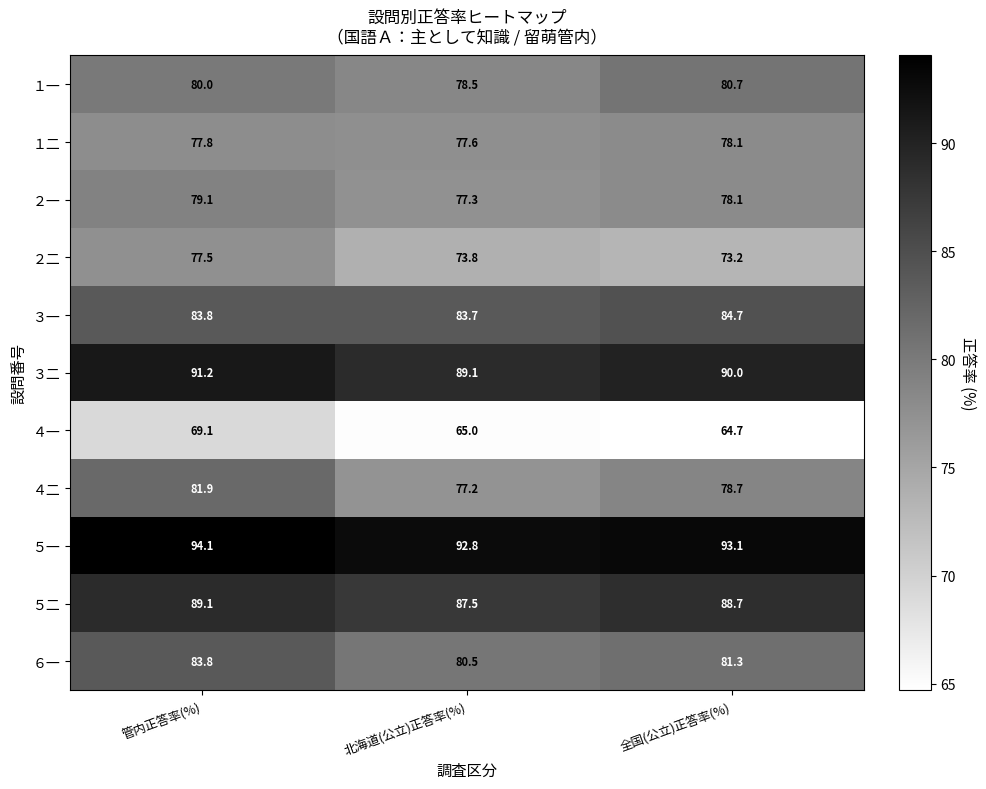

At which label does ２一 reach its minimum?

北海道(公立)正答率(%)